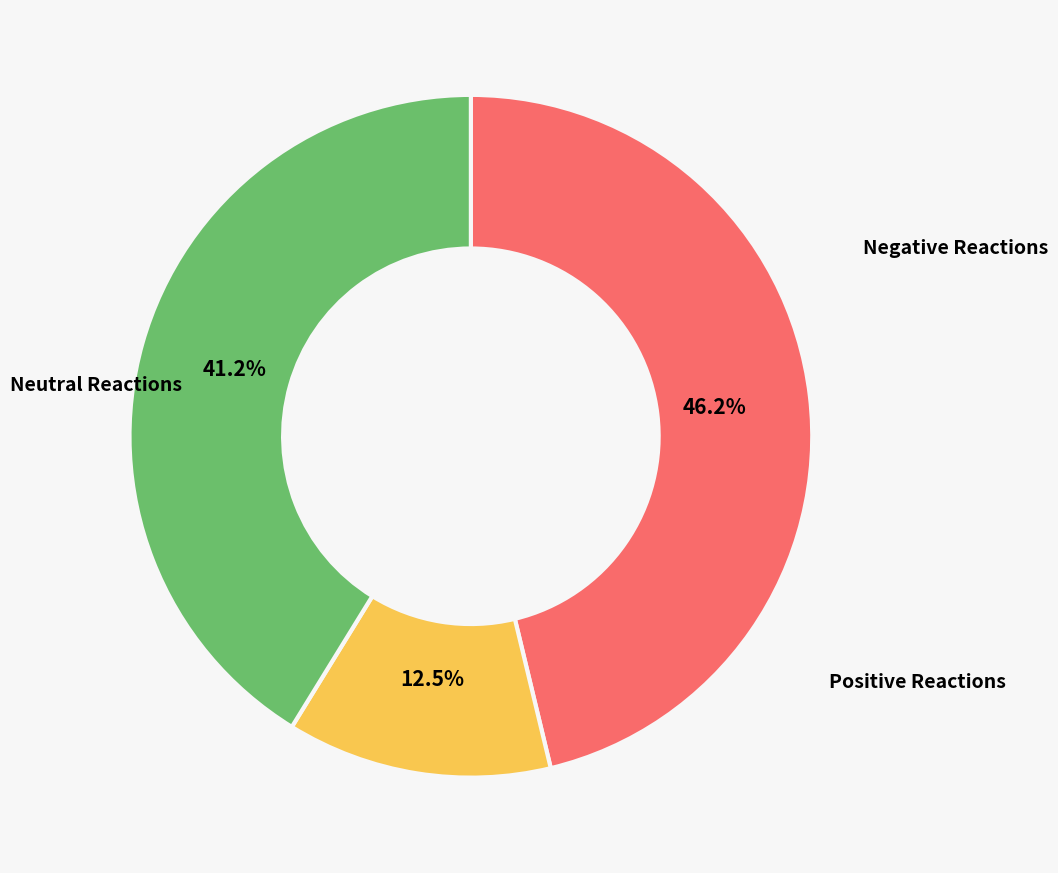

Is there any slice that represents more than half of the pie?

No